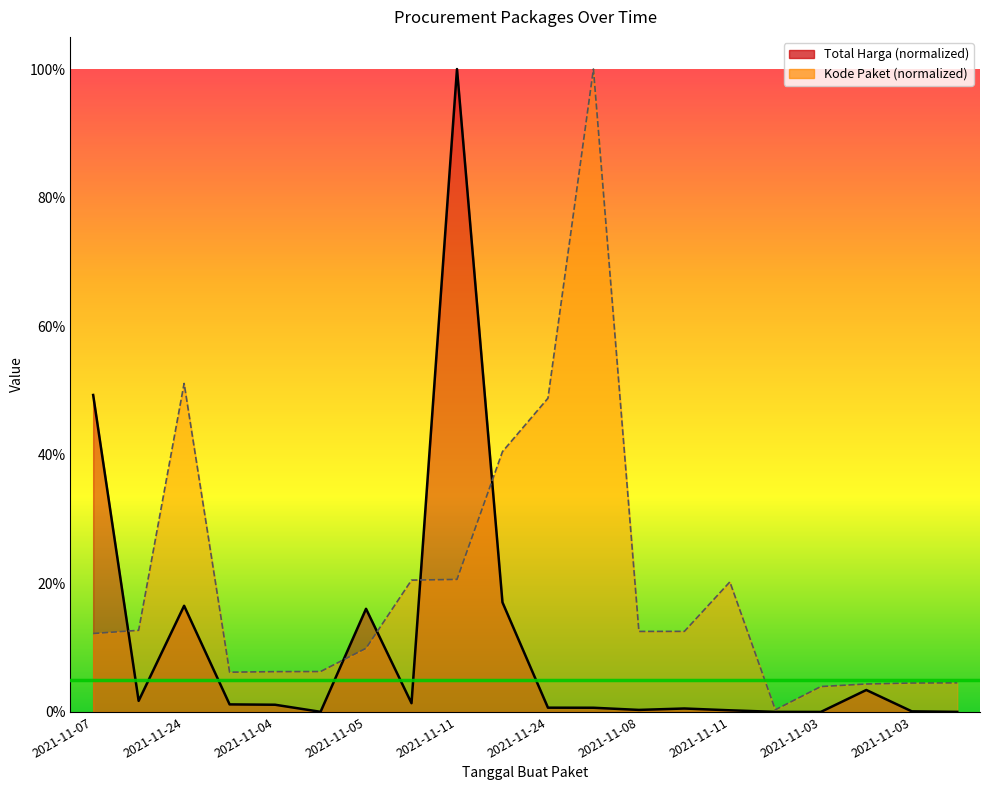

What is the sum of all Total Harga values?

210.3